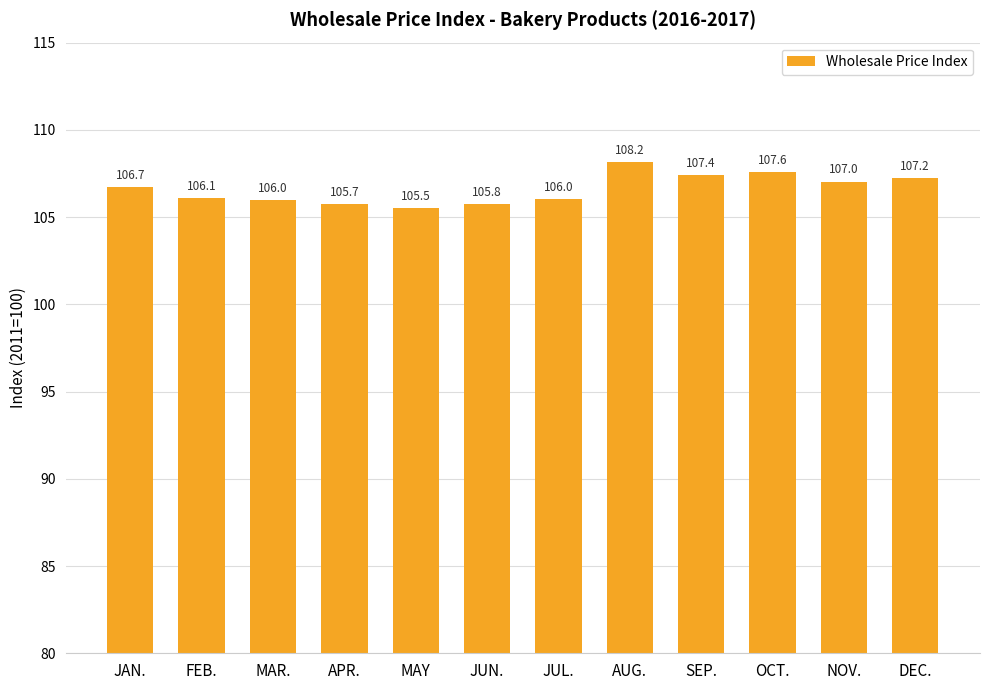

What is the difference between the values at SEP. and JAN.?

0.7